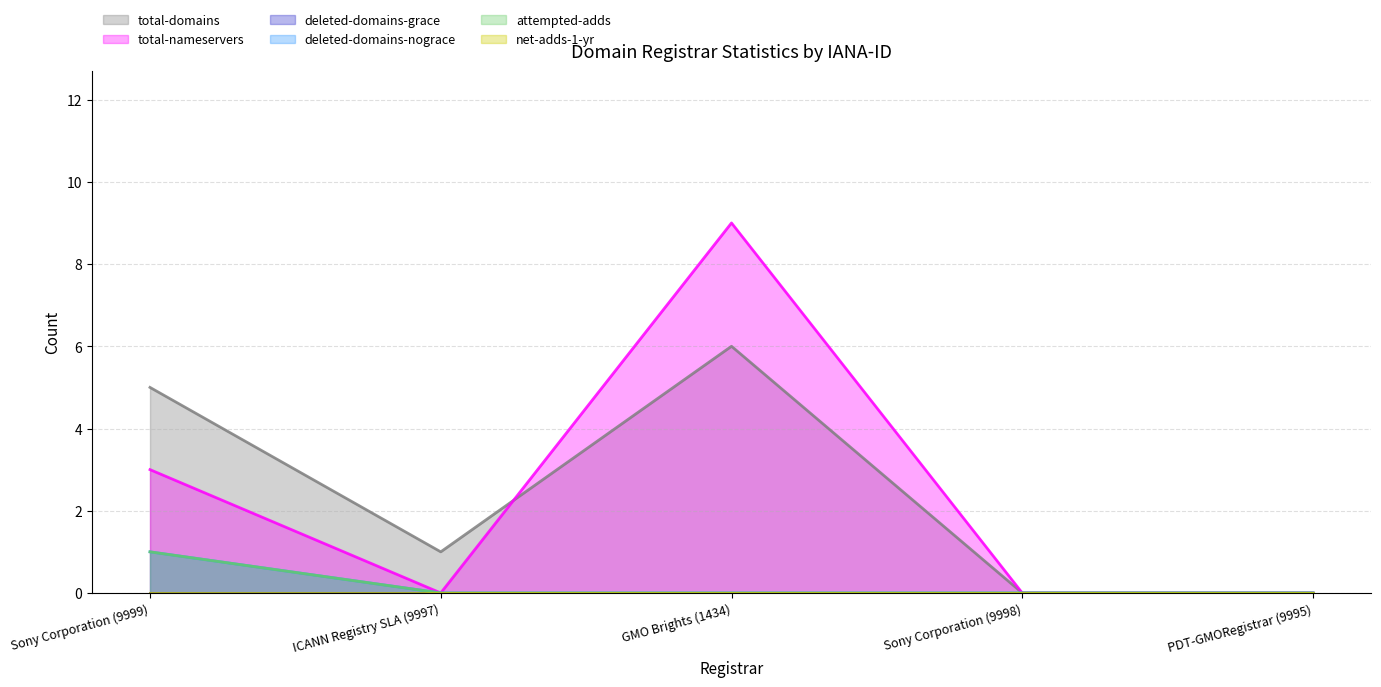

What is the approximate value of total-domains at Sony Corporation (9999)?

5